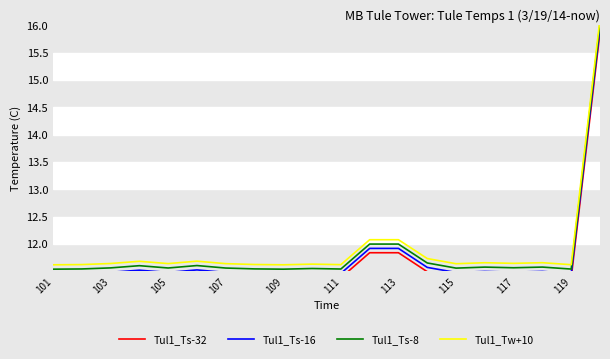

Reading left to right, extract all data points from this chart.

Tul1_Ts-32: 11.4	11.4	11.4	11.4	11.4	11.4	11.4	11.4	11.4	11.4	11.4	11.8	11.8	11.5	11.4	11.4	11.4	11.4	11.4	15.9
Tul1_Ts-16: 11.5	11.5	11.5	11.5	11.5	11.5	11.5	11.5	11.5	11.5	11.5	11.9	11.9	11.6	11.5	11.5	11.5	11.5	11.5	16.0
Tul1_Ts-8: 11.5	11.5	11.6	11.6	11.6	11.6	11.6	11.5	11.5	11.6	11.5	12.0	12.0	11.7	11.6	11.6	11.6	11.6	11.5	16.0
Tul1_Tw+10: 11.6	11.6	11.6	11.7	11.6	11.7	11.6	11.6	11.6	11.6	11.6	12.1	12.1	11.7	11.6	11.7	11.6	11.7	11.6	16.1